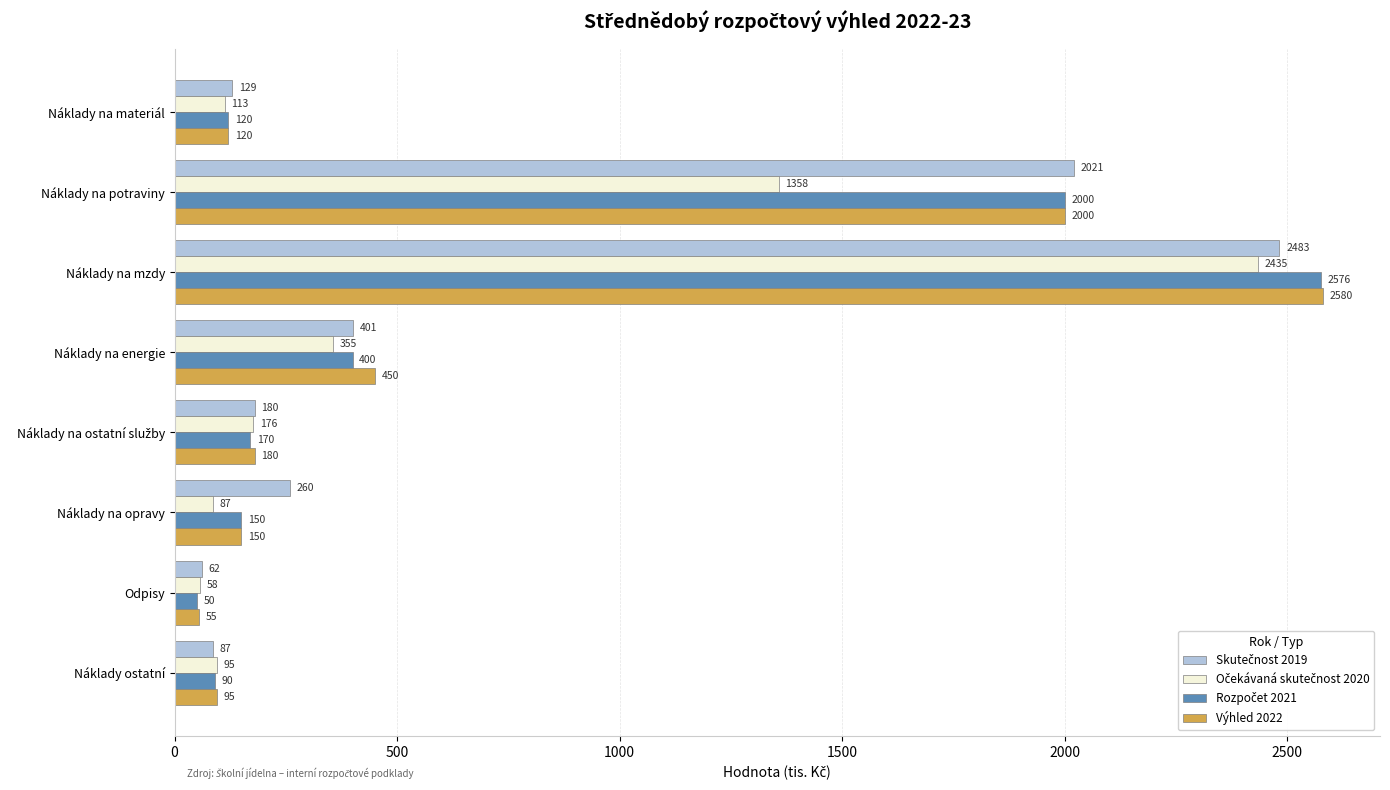

Which category has the lowest value in the Výhled 2022 series?

Odpisy